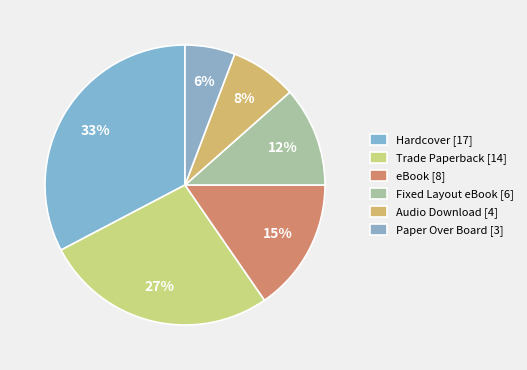

To the nearest percent, what percentage of the pie is Hardcover?

33%